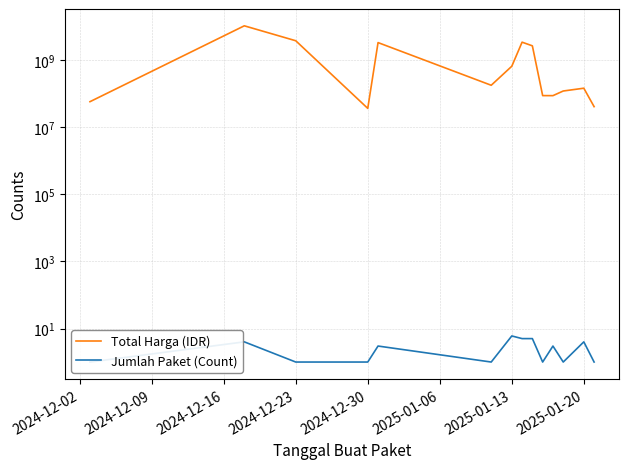

At which label is Jumlah Paket (Count) closest to 3?

2024-12-30